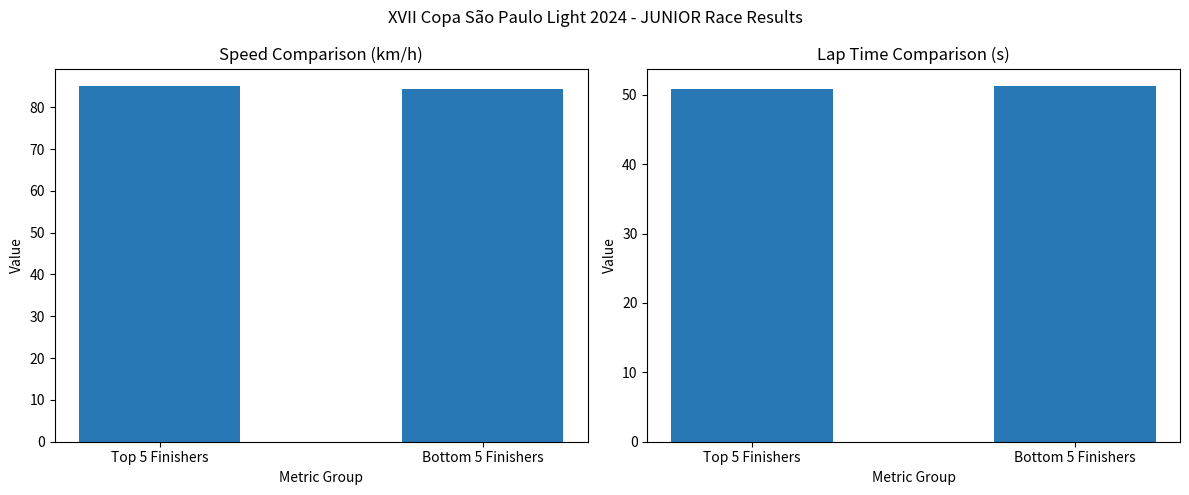

The value of Best Lap Time (s) at Top 5 Finishers is 12.9. True or false?

False